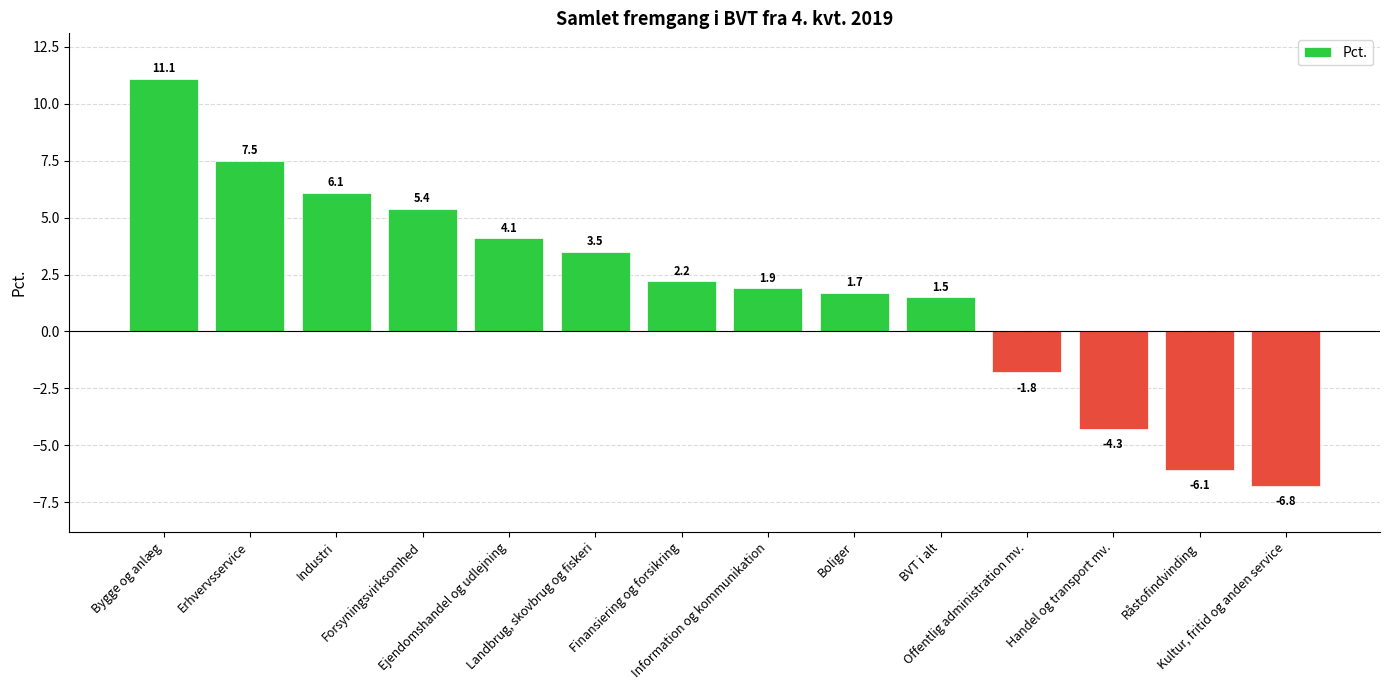

Rank the categories by value from highest to lowest.

Bygge og anlæg, Erhvervsservice, Industri, Forsyningsvirksomhed, Ejendomshandel og udlejning, Landbrug, skovbrug og fiskeri, Finansiering og forsikring, Information og kommunikation, Boliger, BVT i alt, Offentlig administration mv., Handel og transport mv., Råstofindvinding, Kultur, fritid og anden service